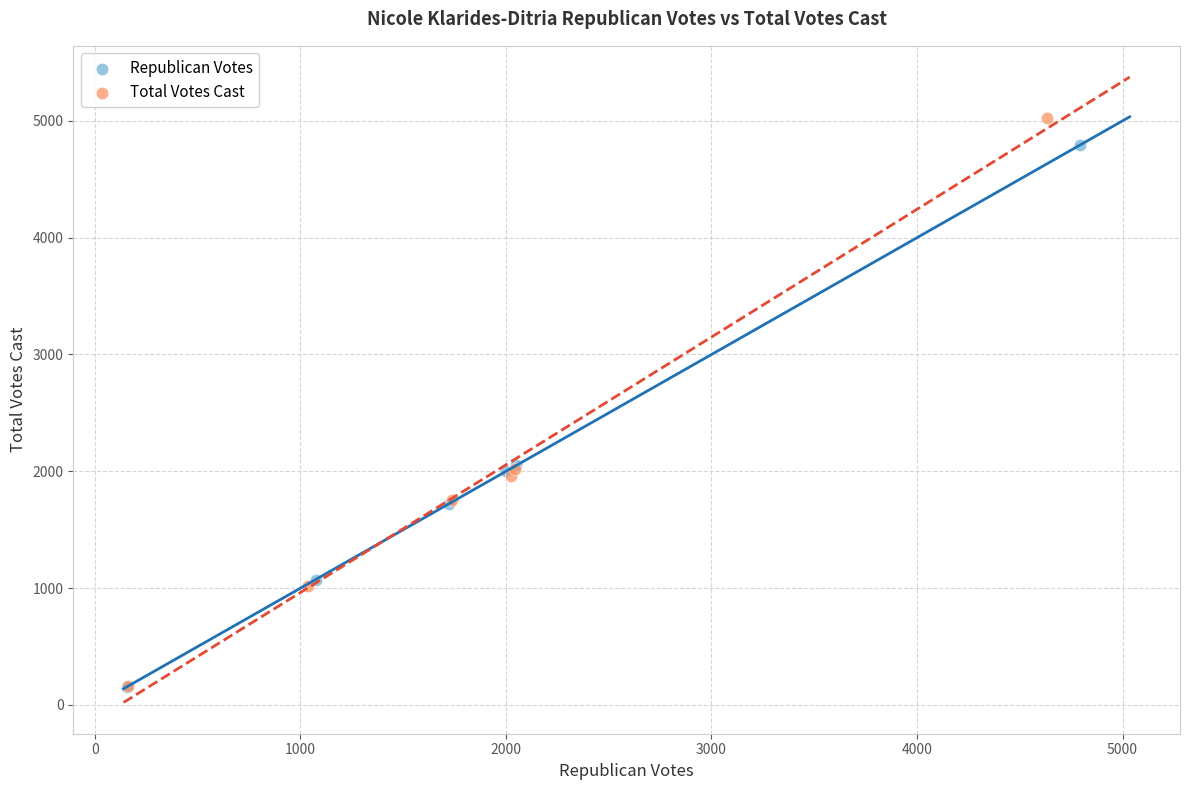

What are all the series names shown in the legend?

Republican Votes, Total Votes Cast